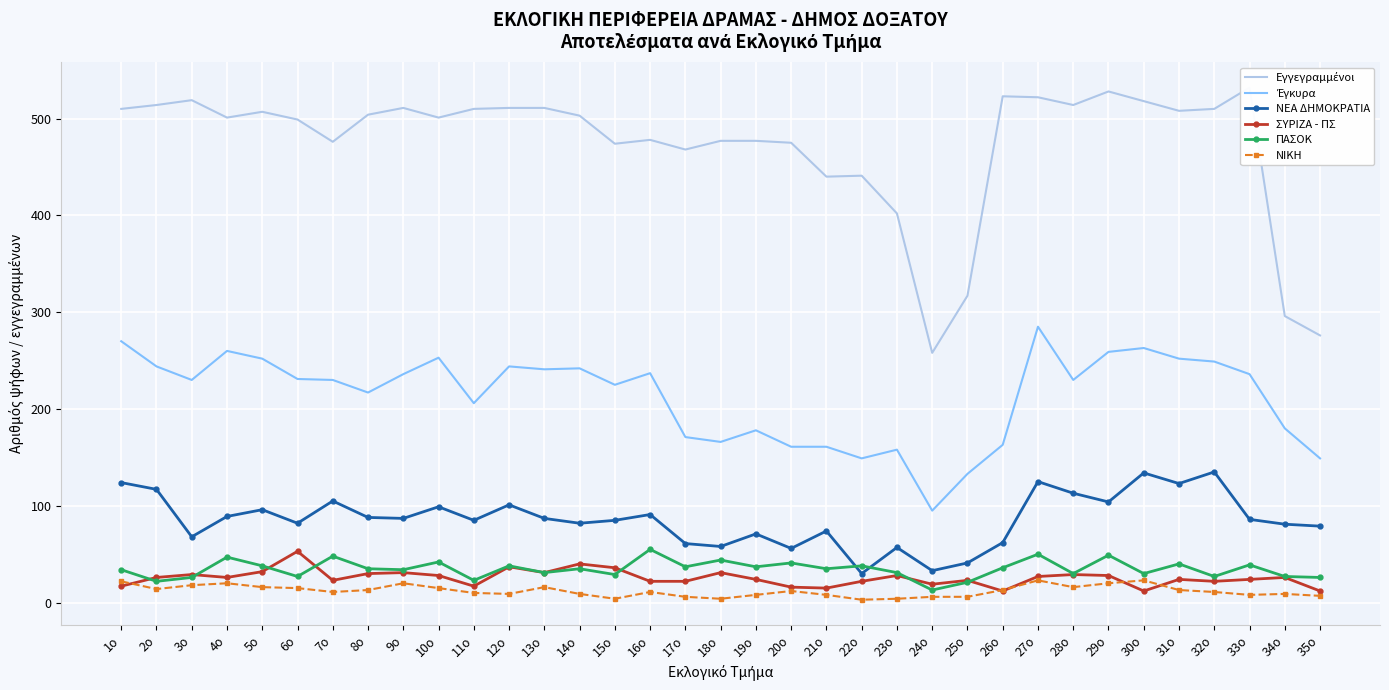

What is the total value across all series at 18ο?

780